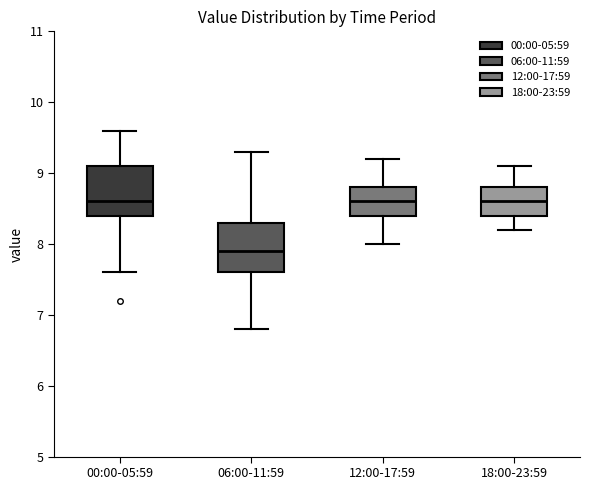

Reading left to right, transcribe this box plot: for each box, give where its median line is, the range the box spans, and where its two whiskers end, as read against the y-axis. The values are not printed on the chart, so give them approximately, as read against the axis.

00:00-05:59: median 8.6, box 8.4 to 9.1, whiskers 7.6 to 9.6
06:00-11:59: median 7.9, box 7.6 to 8.3, whiskers 6.8 to 9.3
12:00-17:59: median 8.6, box 8.4 to 8.8, whiskers 8.0 to 9.2
18:00-23:59: median 8.6, box 8.4 to 8.8, whiskers 8.2 to 9.1